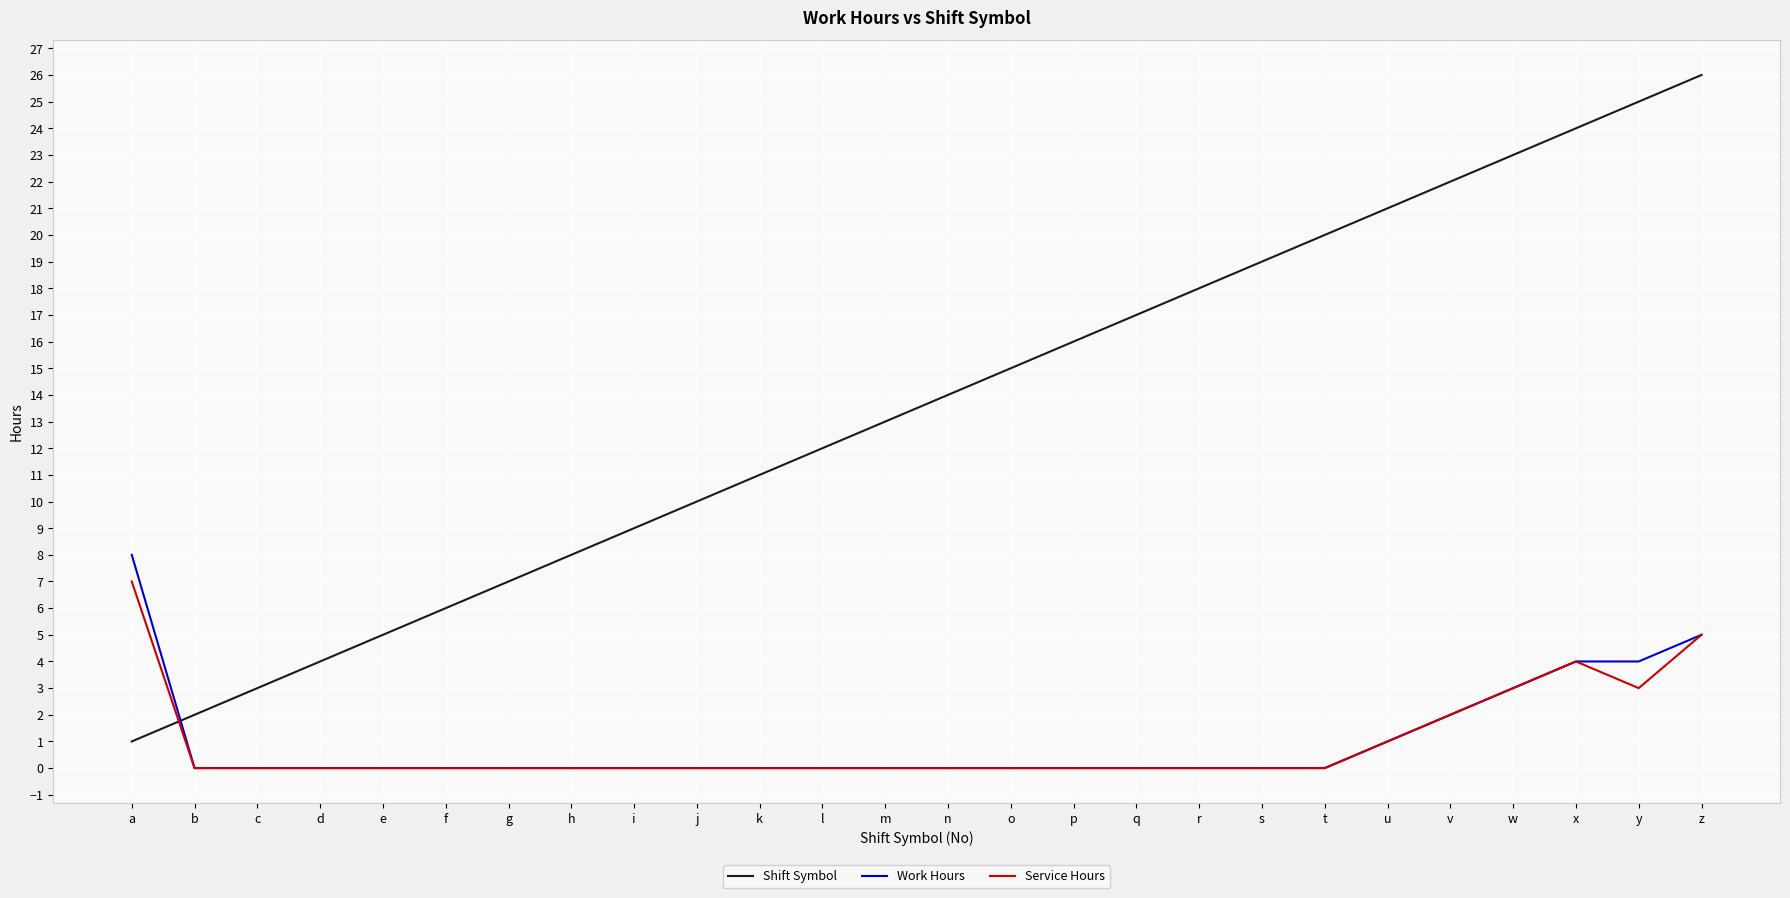

True or false: Shift Symbol has more than 0 interior local peaks.

False